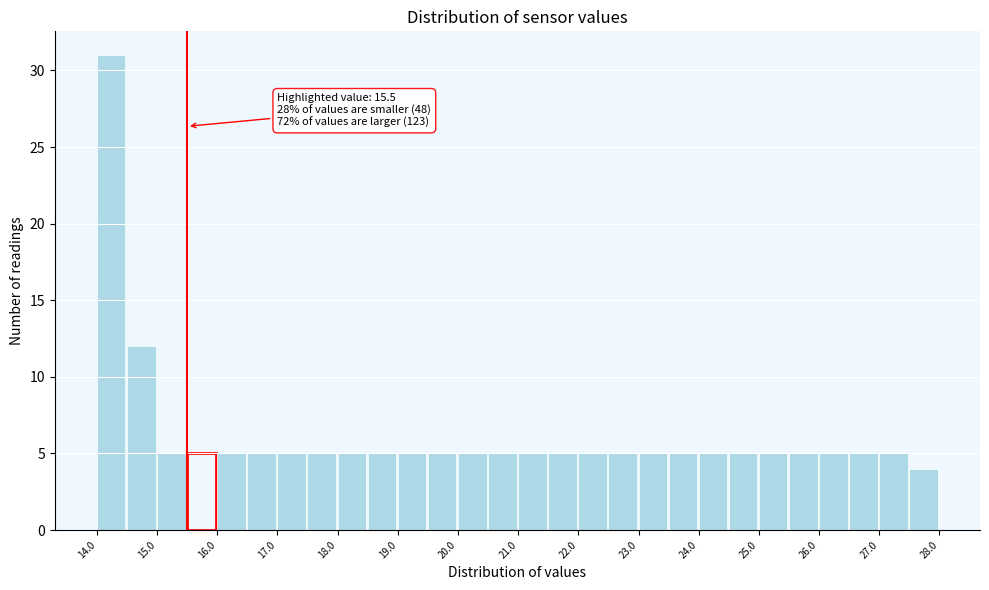

Over which range of the x-axis is the bar tallest?

14.0 to 14.5